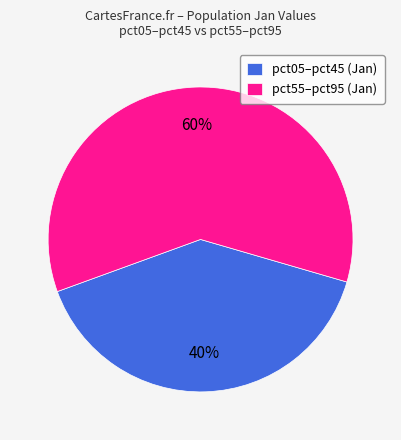

Count the number of slices in the pie.

2